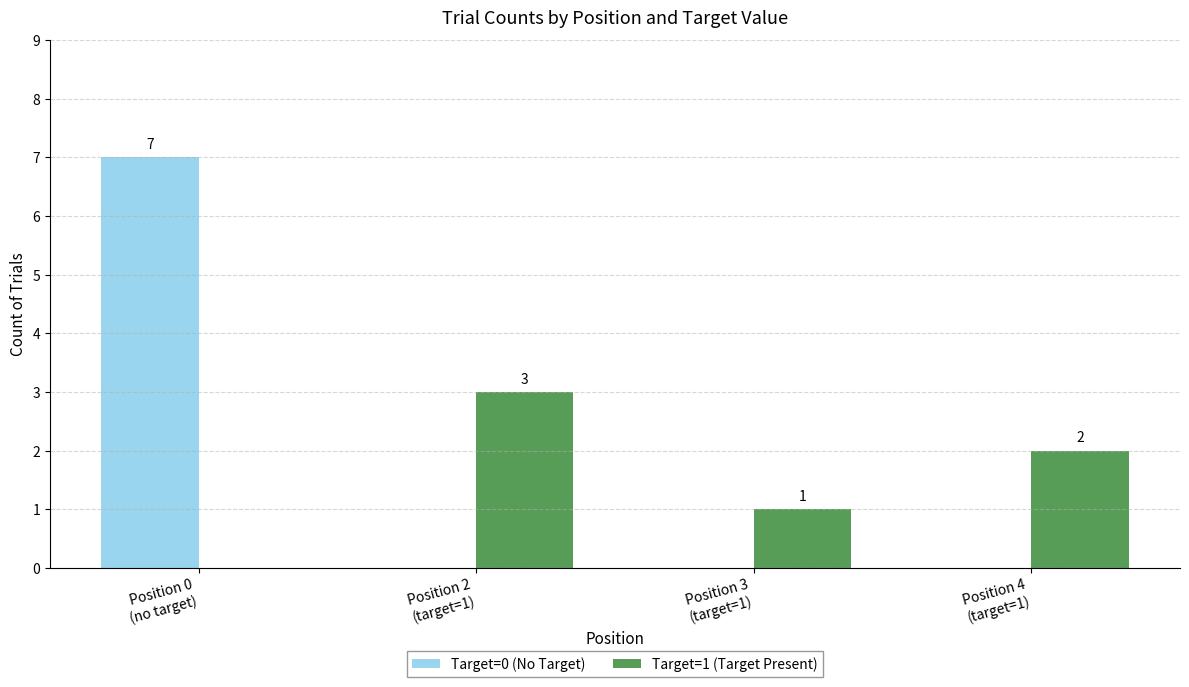

What is the sum of all Target=0 (No Target) values?

7